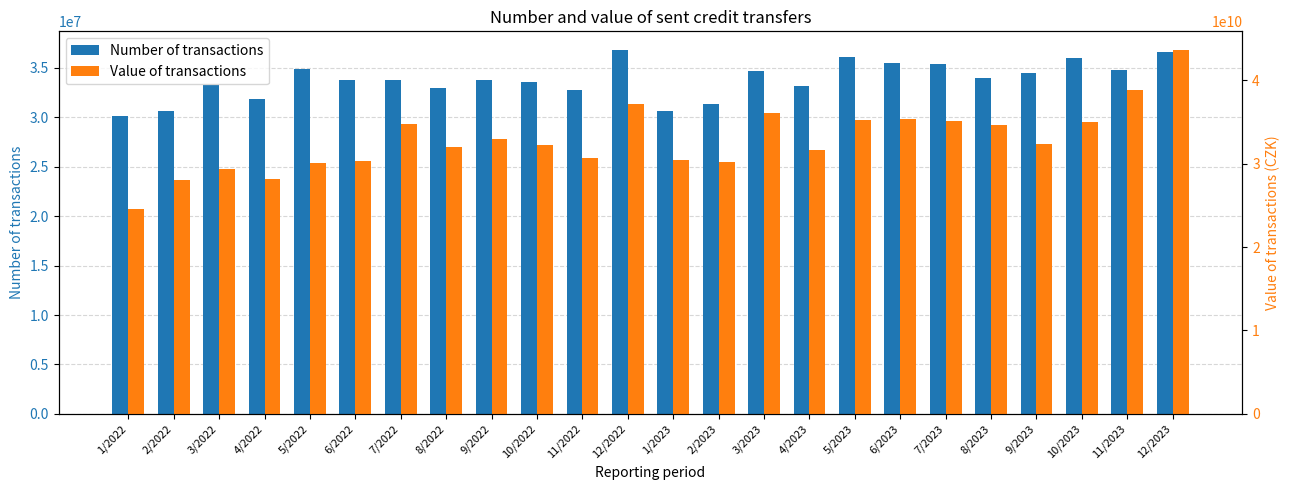

Which category has the highest value in the Number of transactions series?

12/2022